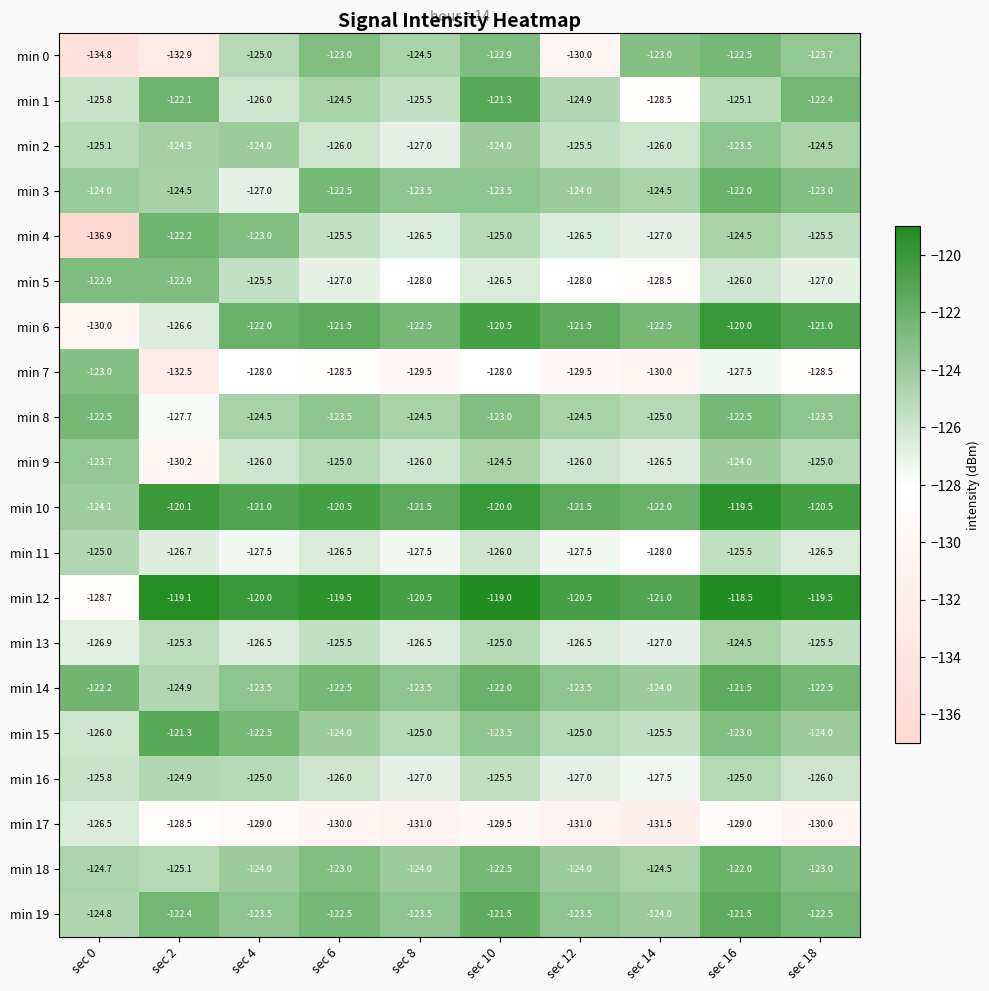

What is the total value across all series at sec 8?

-2507.5